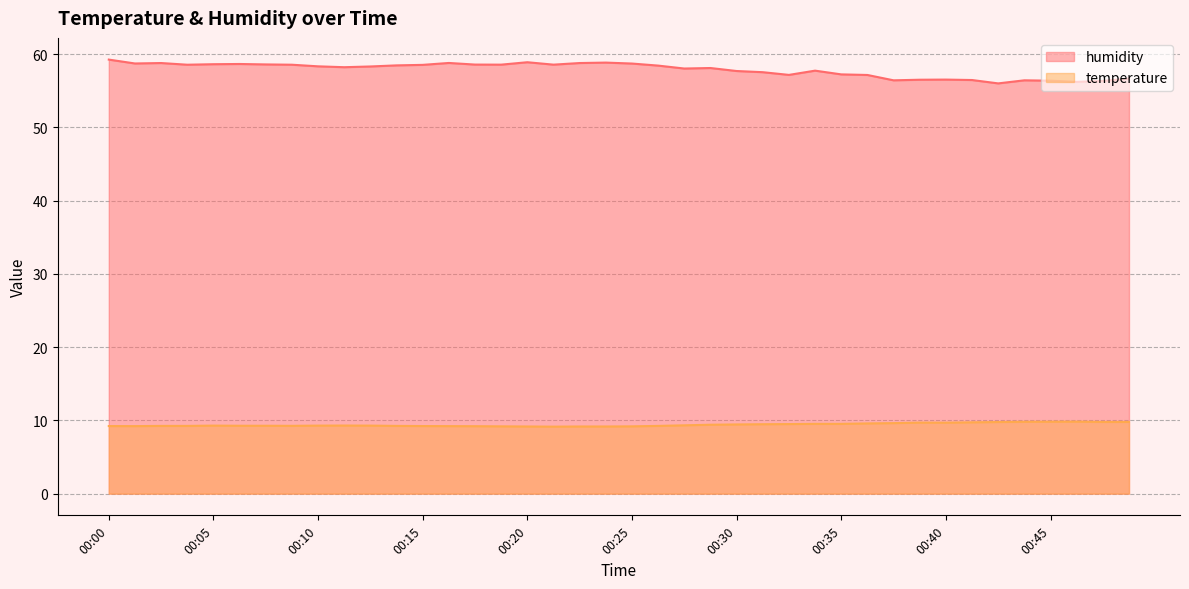

True or false: humidity and temperature intersect in this chart.

False